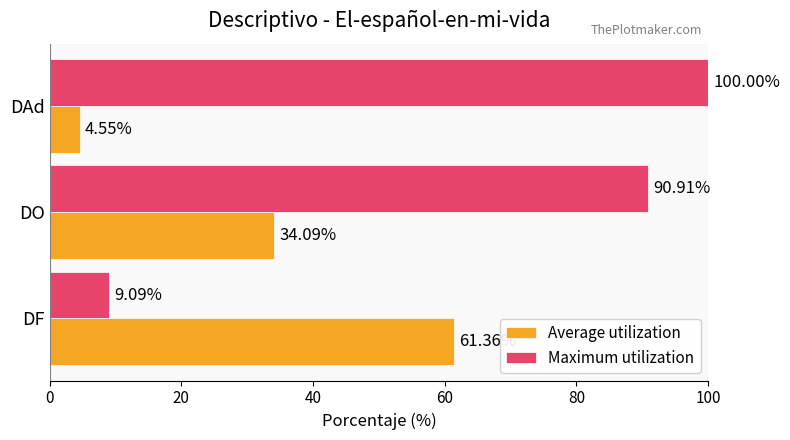

What is the difference between the Average utilization values at DO and DAd?

29.5